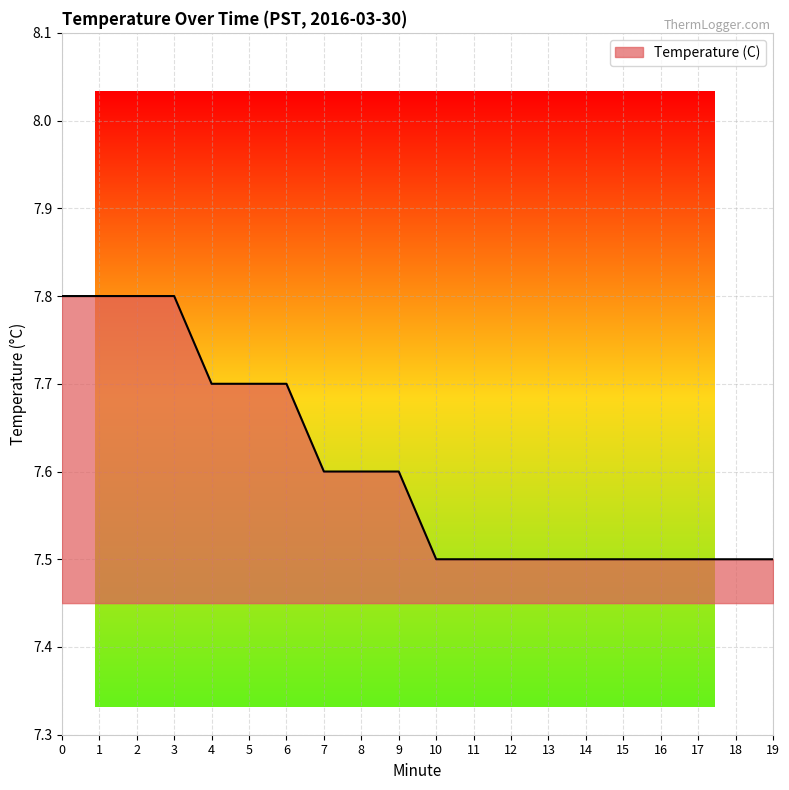

What is the change in value from 2 to 19?

-0.3